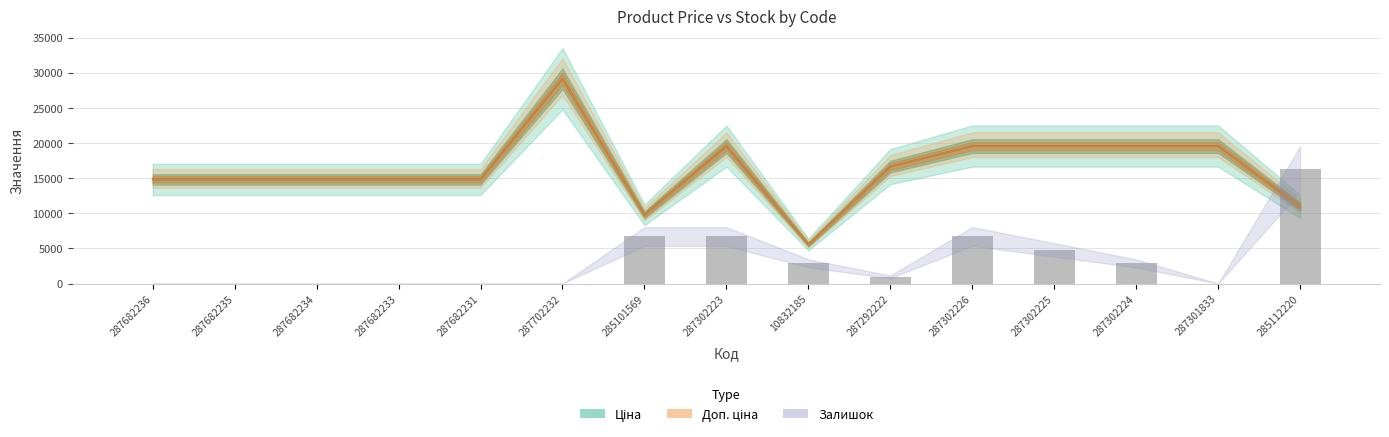

What are all the series names shown in the legend?

Ціна, Доп. ціна, Залишок